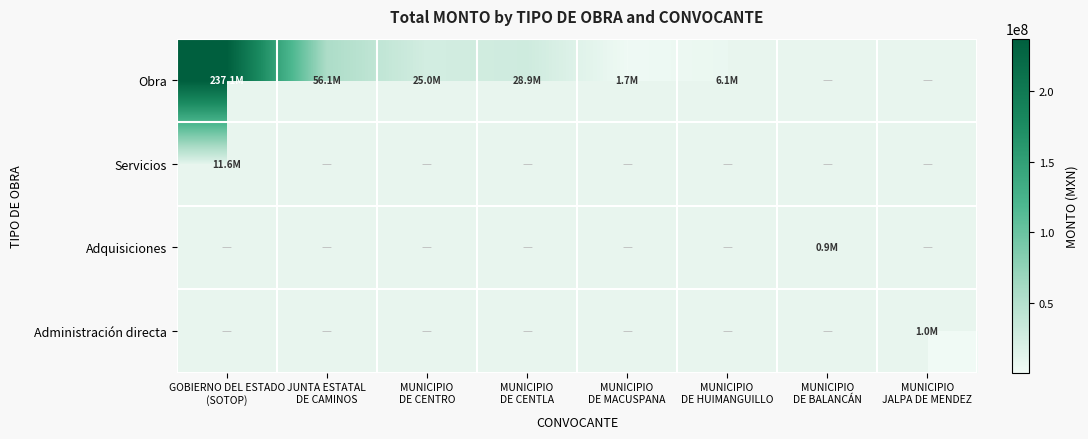

True or false: Servicios has a value of 4743964.9 at GOBIERNO DEL ESTADO (SOTOP).

False